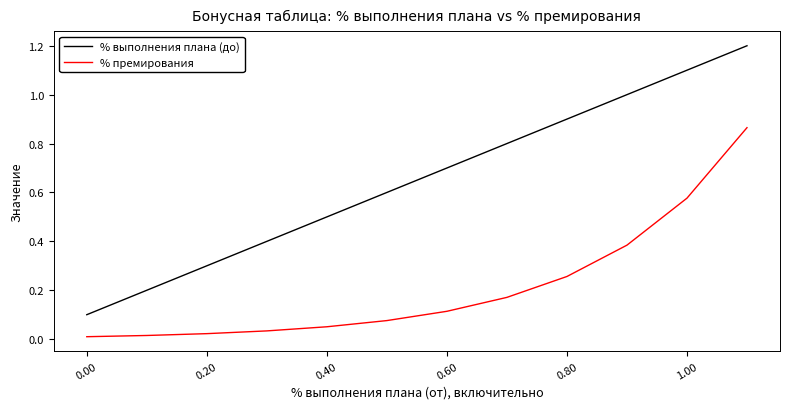

True or false: % выполнения плана (до) and % премирования cross at least once.

False